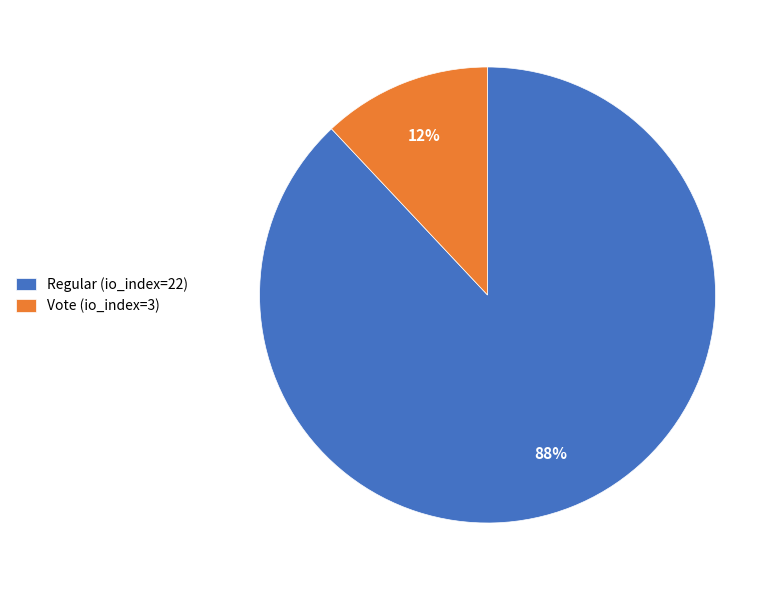

Rank the categories by value from lowest to highest.

Vote (io_index=3), Regular (io_index=22)